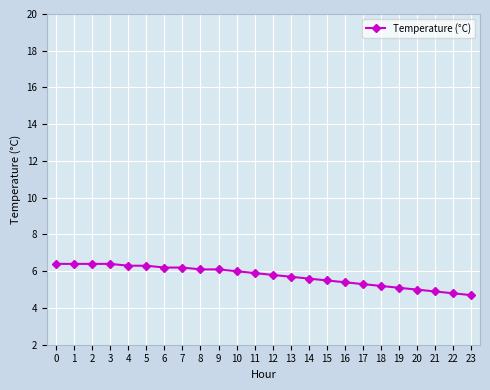

What is the value of the 8th point from the left?

6.2